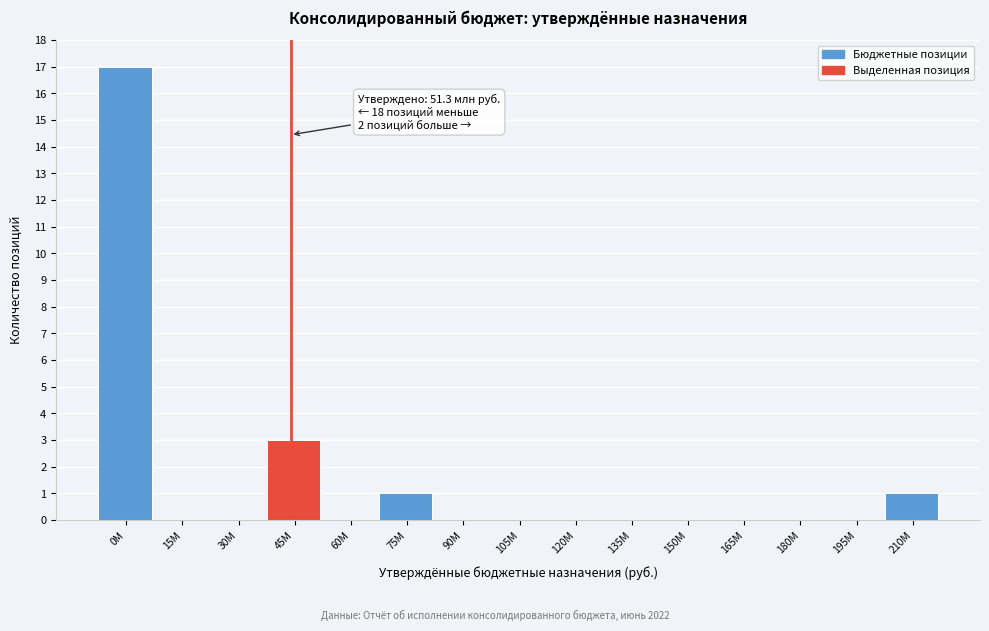

Reading left to right, list all the values displayed in this chart.

0М=17	15М=0	30М=0	45М=3	60М=0	75М=1	90М=0	105М=0	120М=0	135М=0	150М=0	165М=0	180М=0	195М=0	210М=1